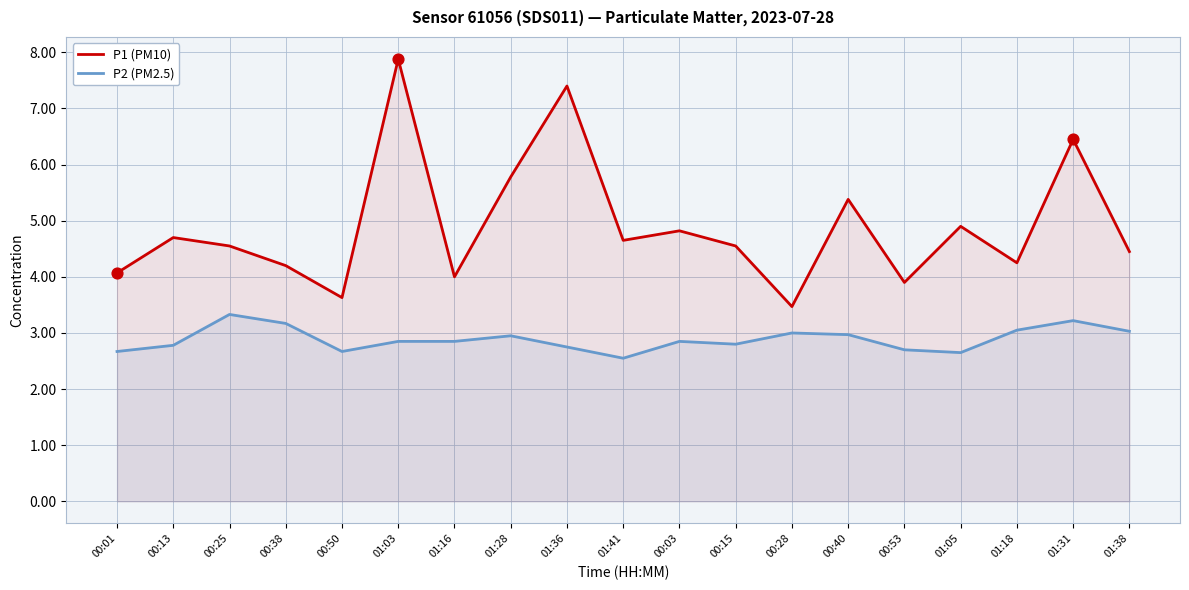

What are all the series names shown in the legend?

P1 (PM10), P2 (PM2.5)